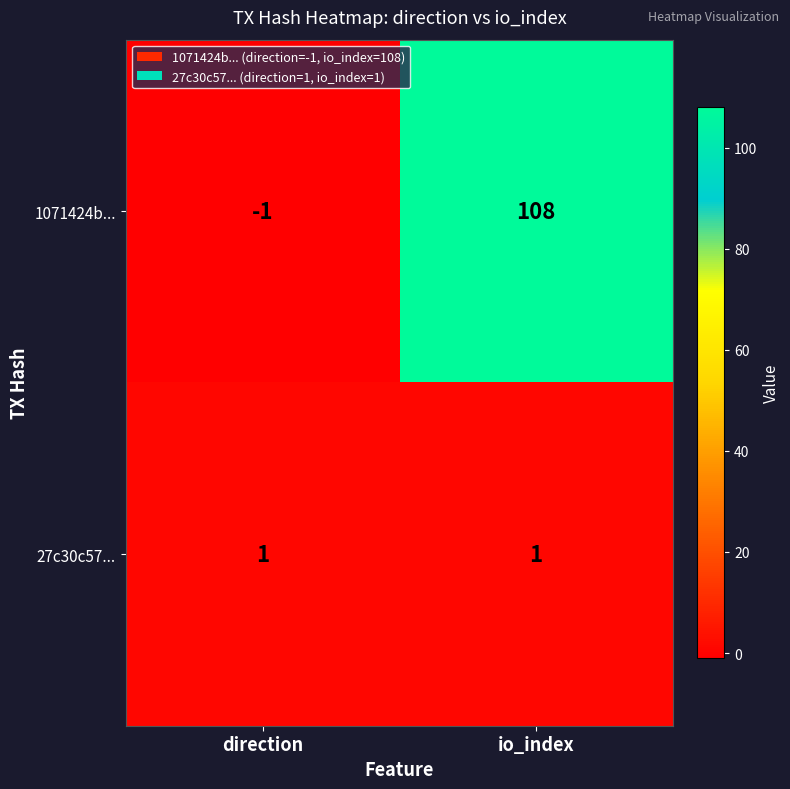

Which series has the largest total across all categories?

1071424b...